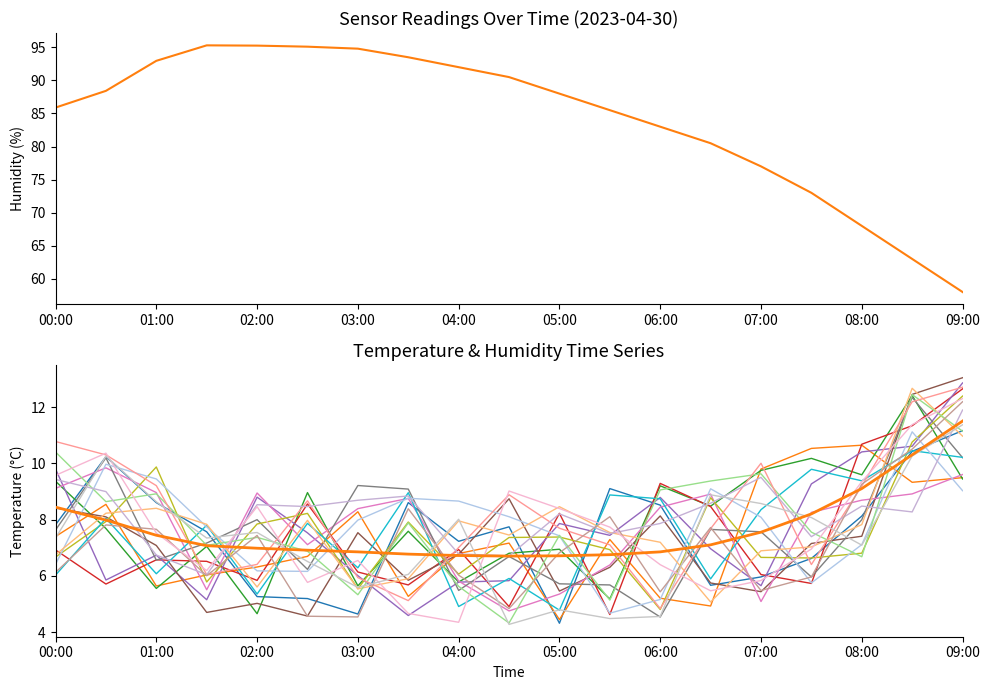

True or false: humidity has more than 1 interior local peaks.

False